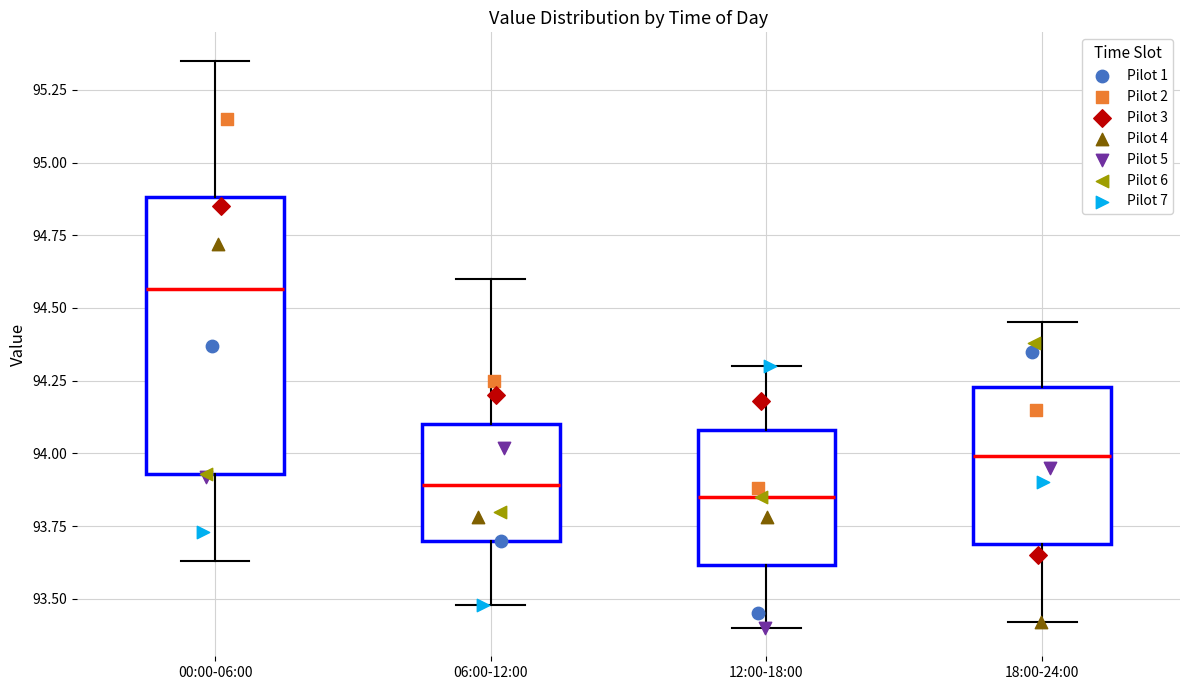

Reading left to right, transcribe this box plot: for each box, give where its median line is, the range the box spans, and where its two whiskers end, as read against the y-axis. The values are not printed on the chart, so give them approximately, as read against the axis.

00:00-06:00: median 94.55, box 93.95 to 94.90, whiskers 93.65 to 95.35
06:00-12:00: median 93.90, box 93.70 to 94.10, whiskers 93.50 to 94.60
12:00-18:00: median 93.85, box 93.60 to 94.10, whiskers 93.40 to 94.30
18:00-24:00: median 94.00, box 93.70 to 94.25, whiskers 93.40 to 94.45